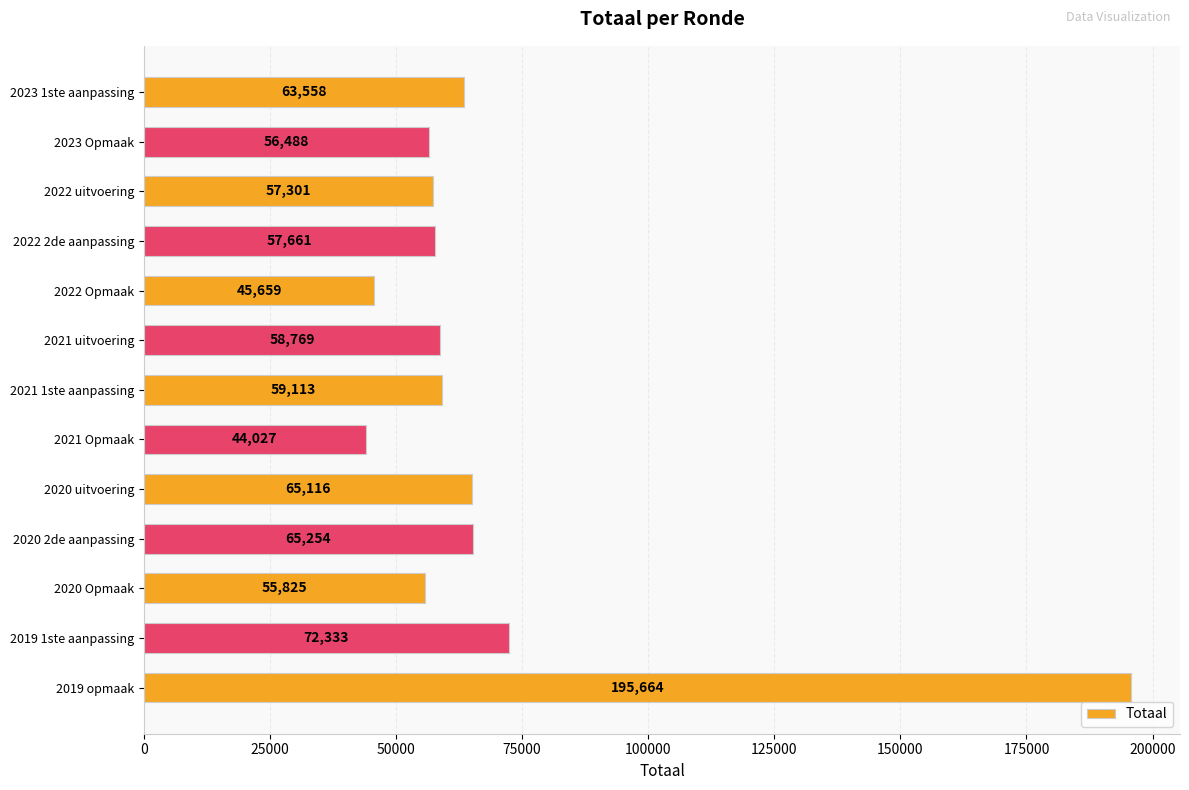

True or false: the data shows 72333 at 2019 1ste aanpassing.

True